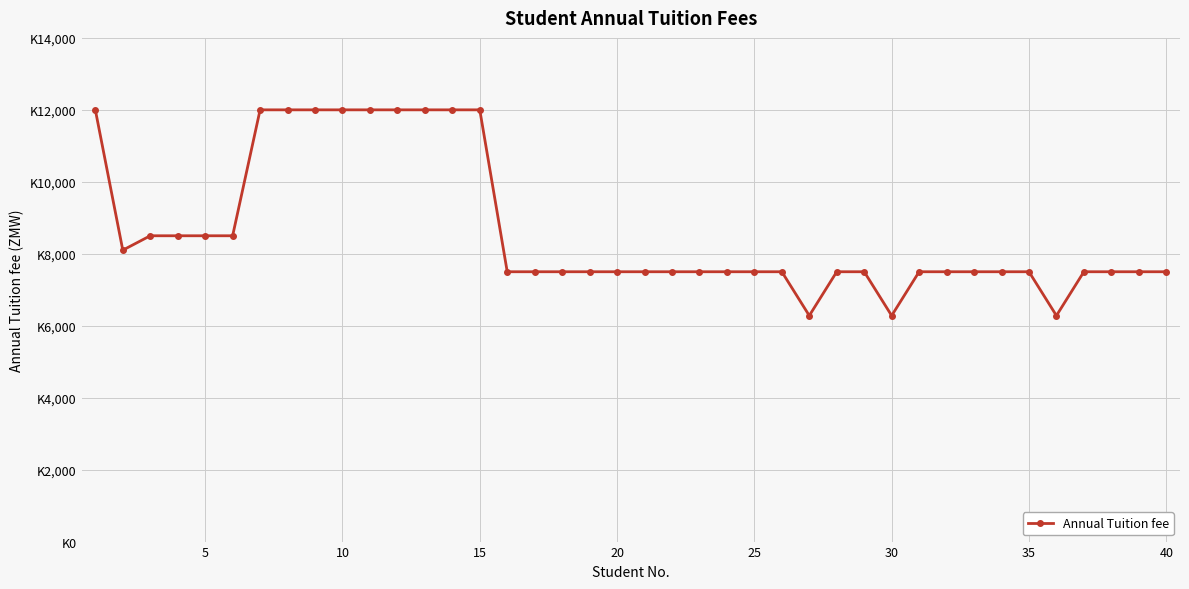

What is the value of the 12th point from the left?

12000